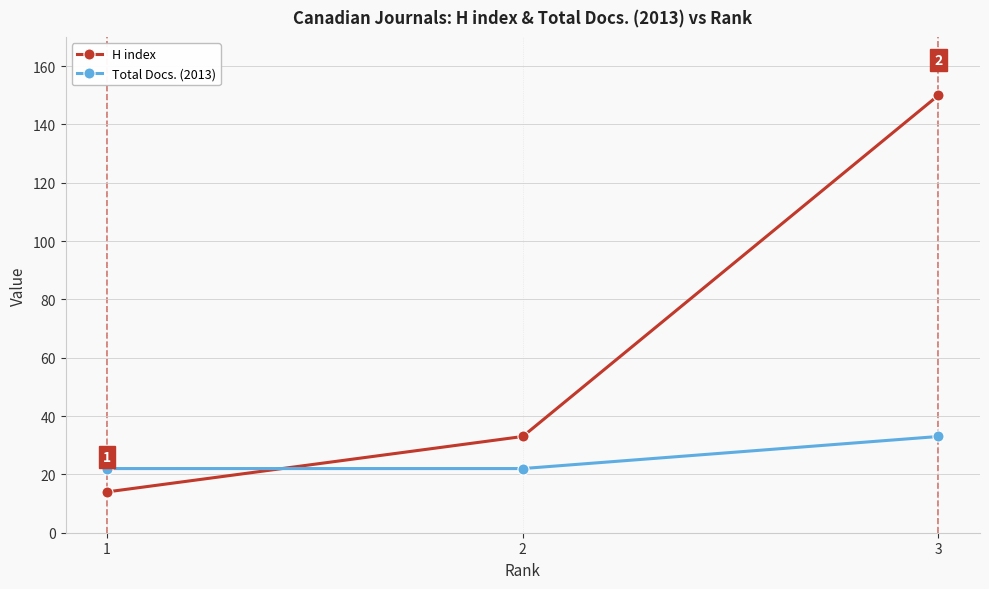

Reading left to right, list all the values displayed in this chart.

H index: 1=14	2=33	3=150
Total Docs. (2013): 1=22	2=22	3=33